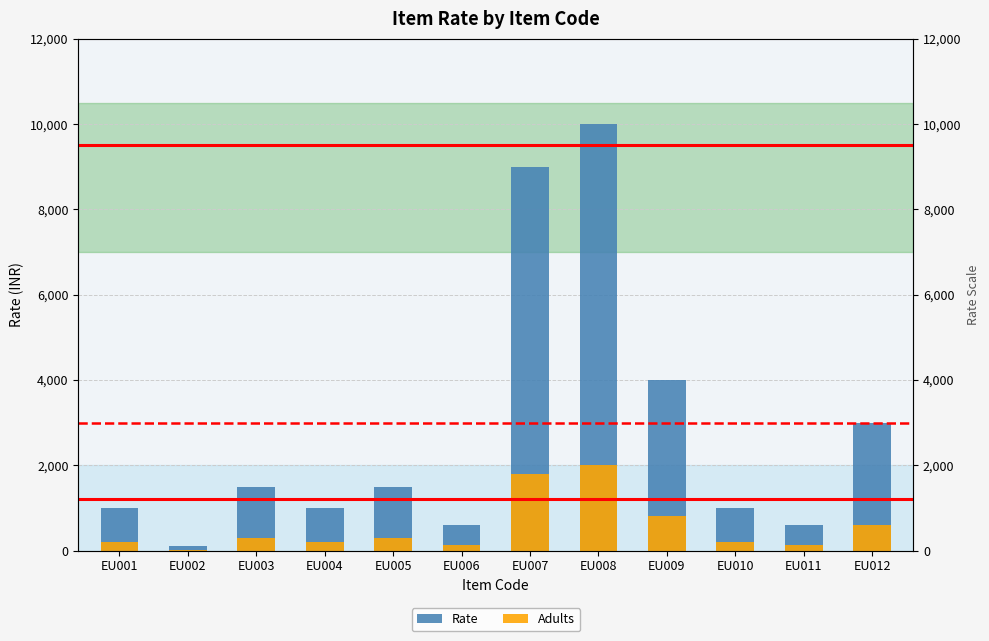

Reading left to right, what are all the values shown in this chart?

Rate: 1000	100	1500	1000	1500	600	9000	10000	4000	1000	600	3000
Adults: 200	20	300	200	300	120	1800	2000	800	200	120	600